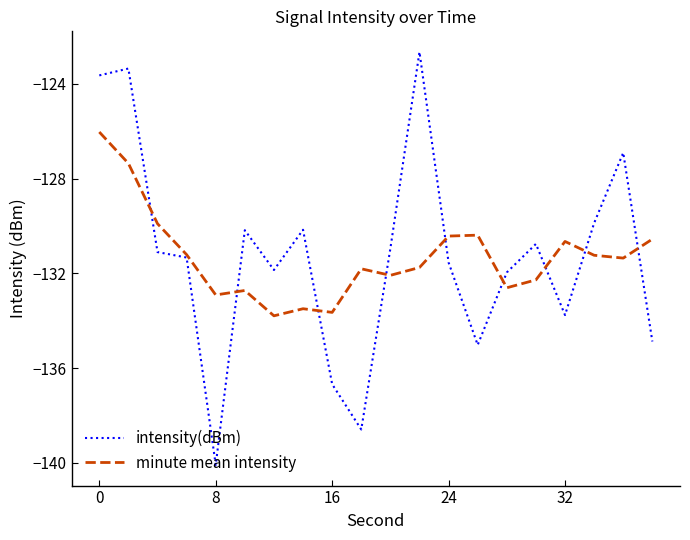

Which series has the largest range (max minus min)?

intensity(dBm)